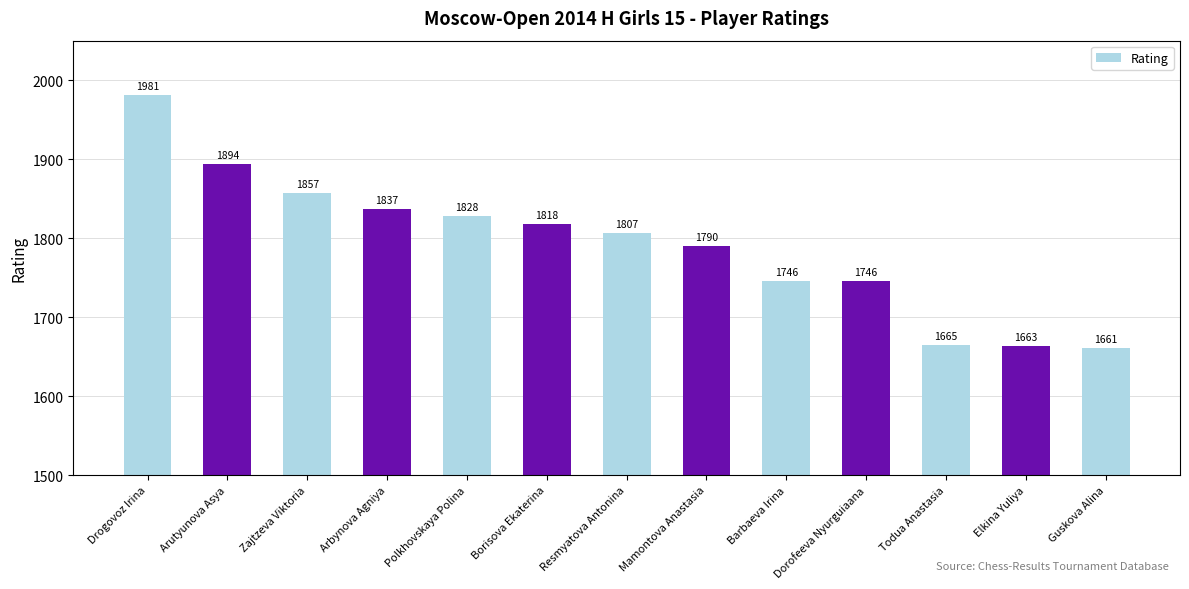

Is it true that the value at Polkhovskaya Polina is 2839?

False